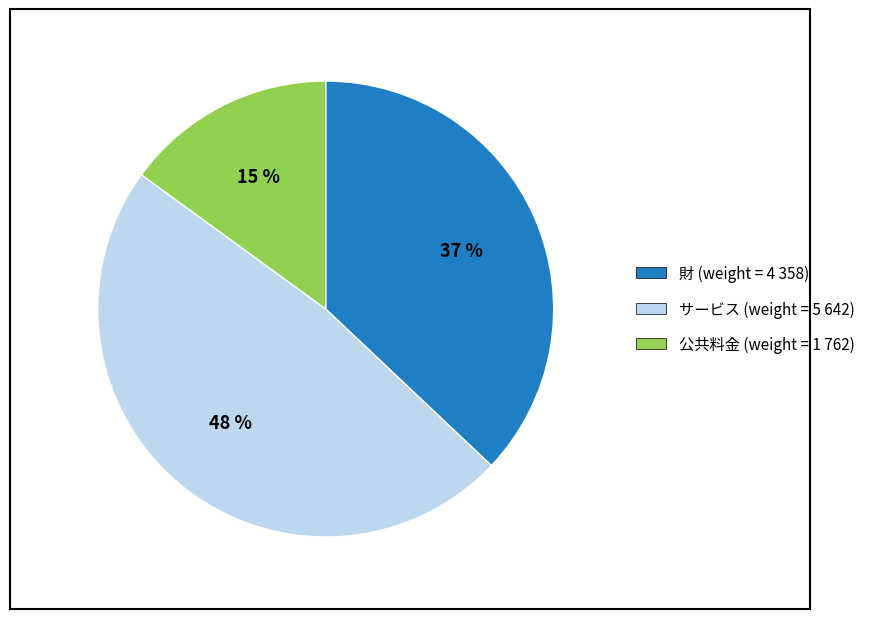

Approximately how many times larger is the value at 財 compared to 公共料金?

2.5